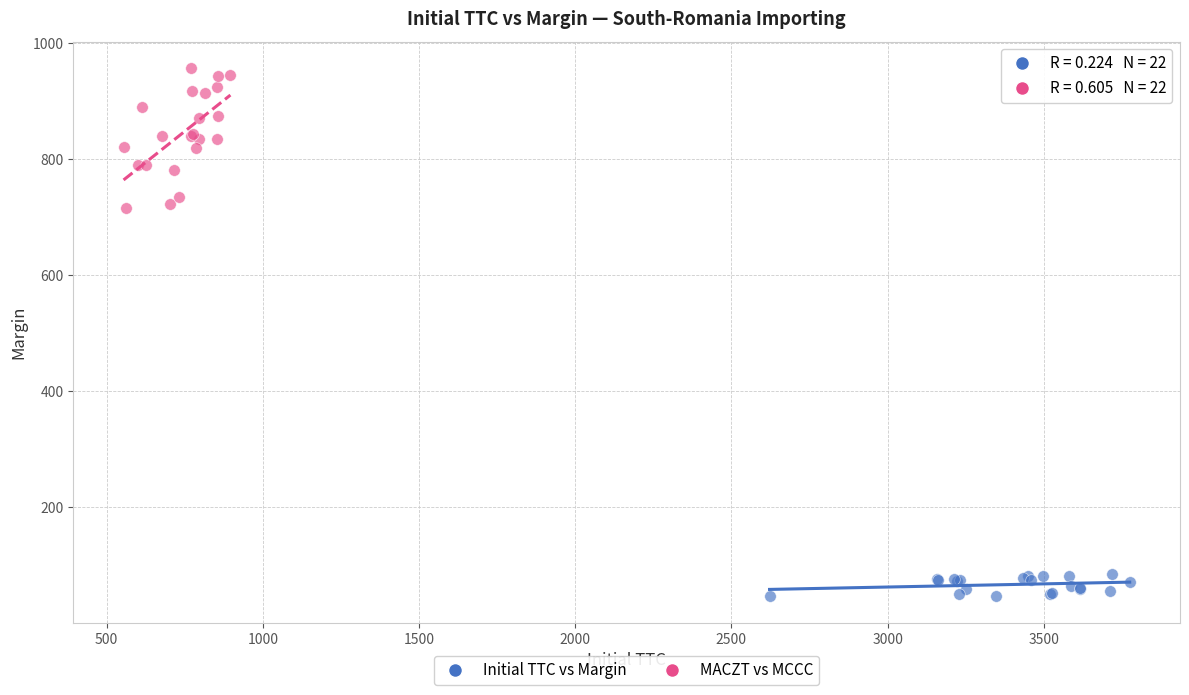

Which series has the widest spread of Y values?

MACZT vs MCCC